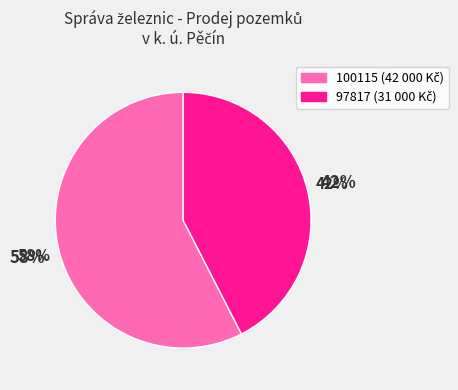

Count the number of slices in the pie.

2